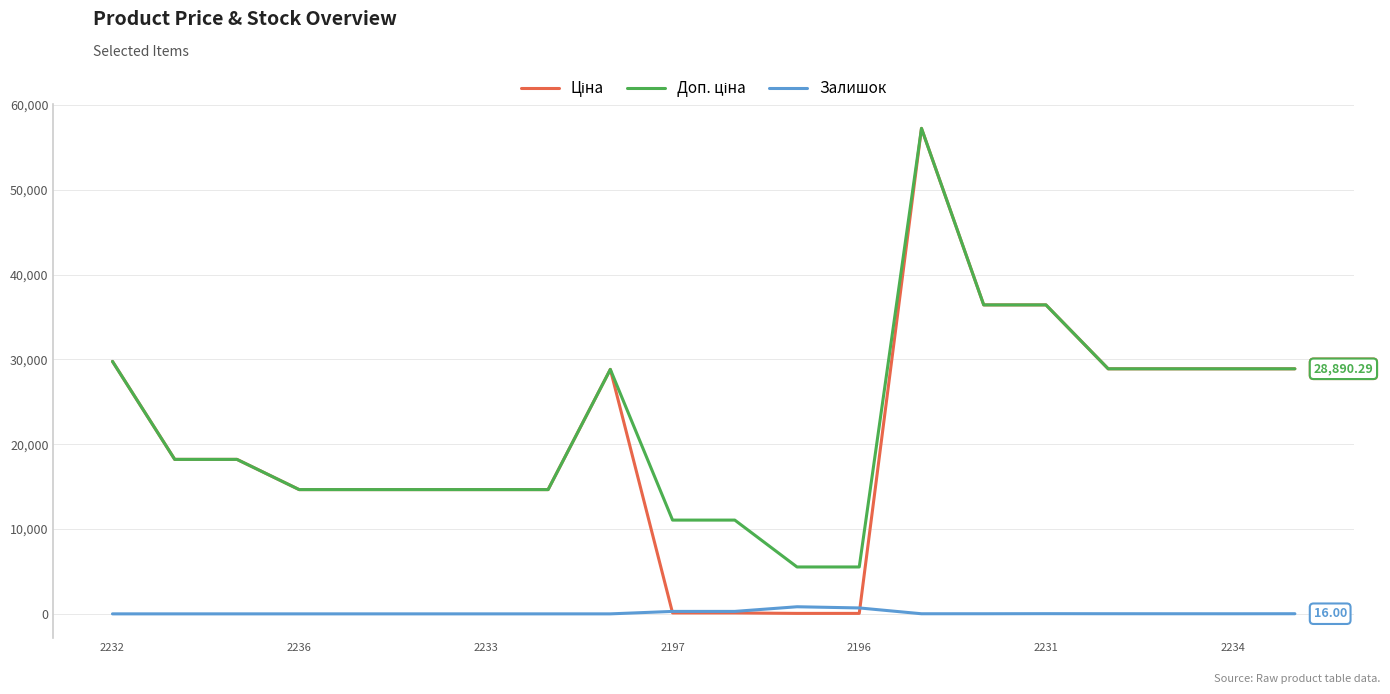

What is the total value across all series at 2233?

29299.2